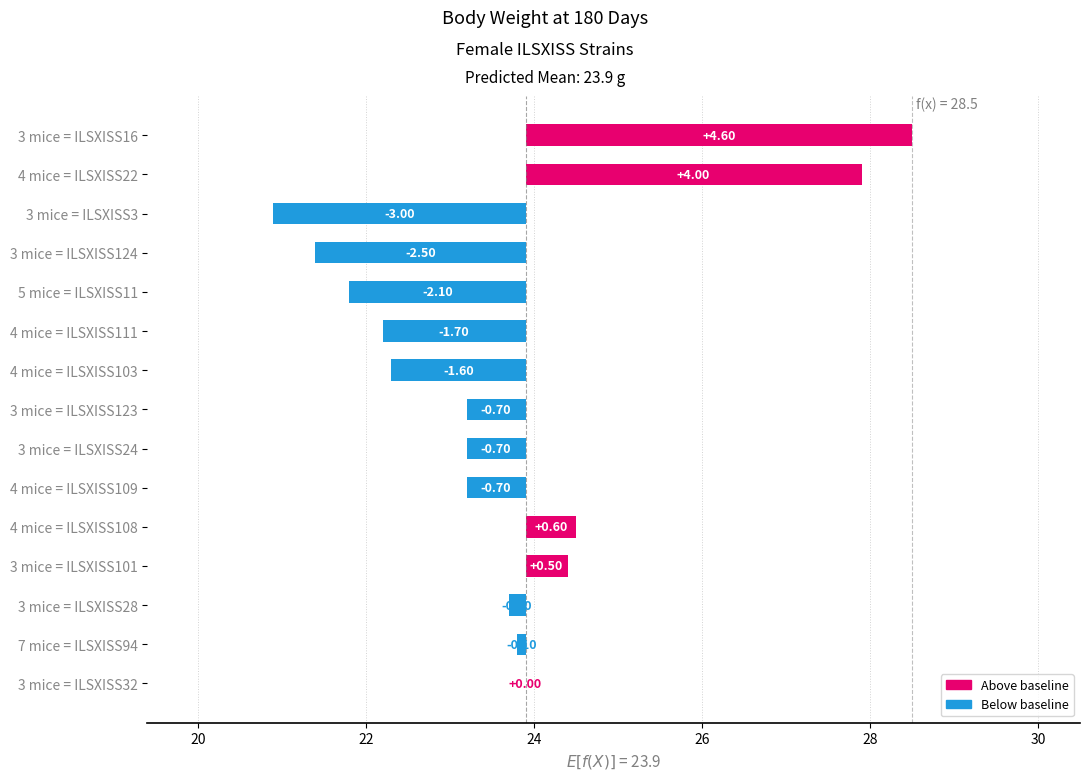

What is the difference between the maximum and second lowest values?

7.1